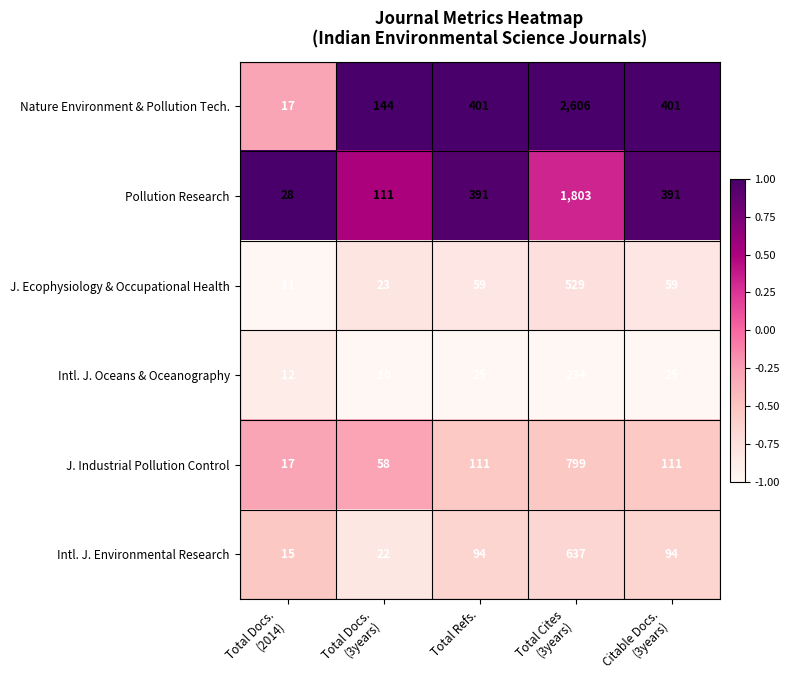

What is the sum of all Pollution Research values?

2724